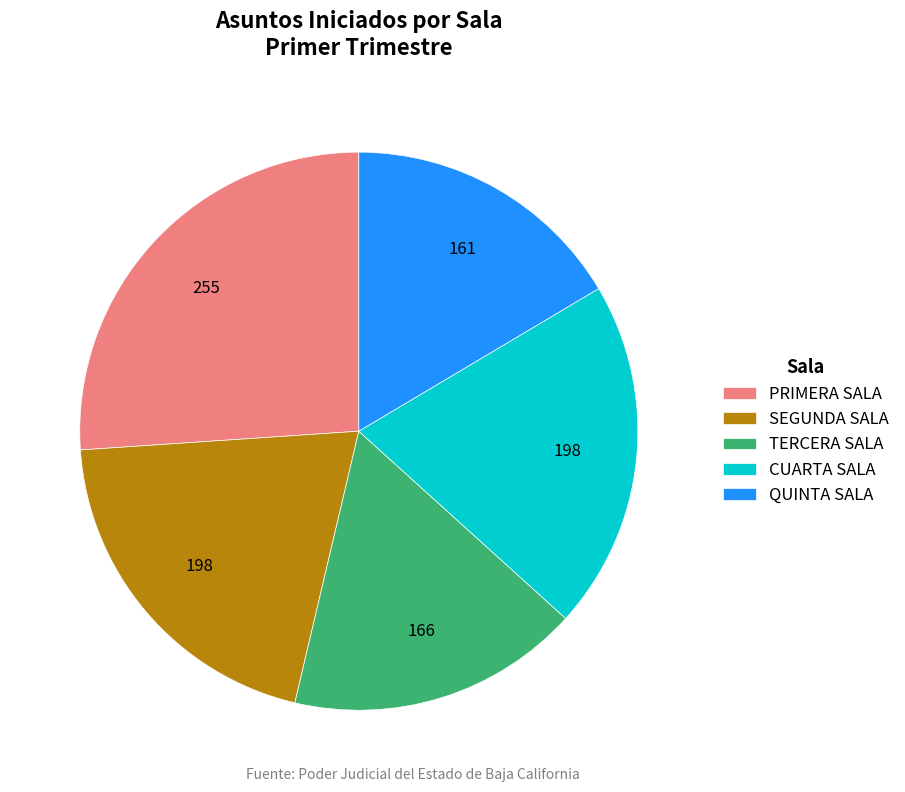

Which category has the smallest portion of the pie?

QUINTA SALA